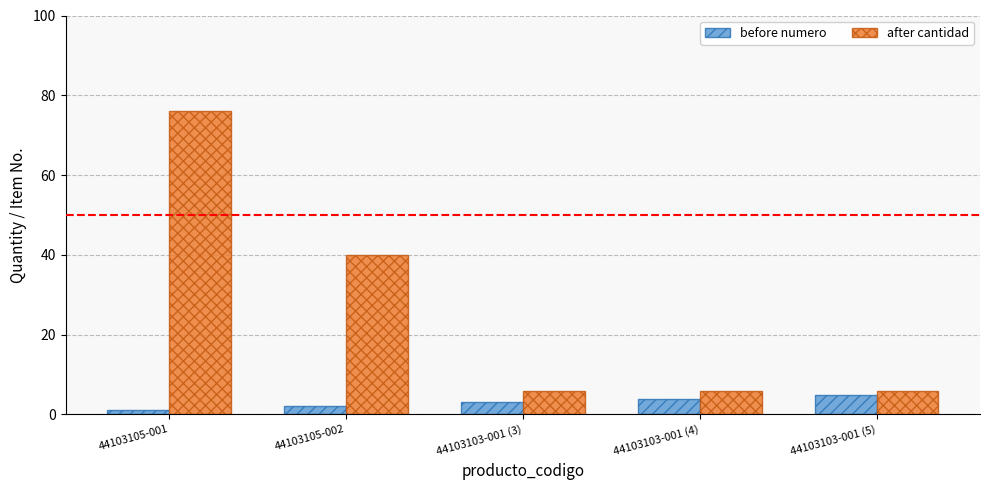

Count the after cantidad values in the range 6 to 40.

4